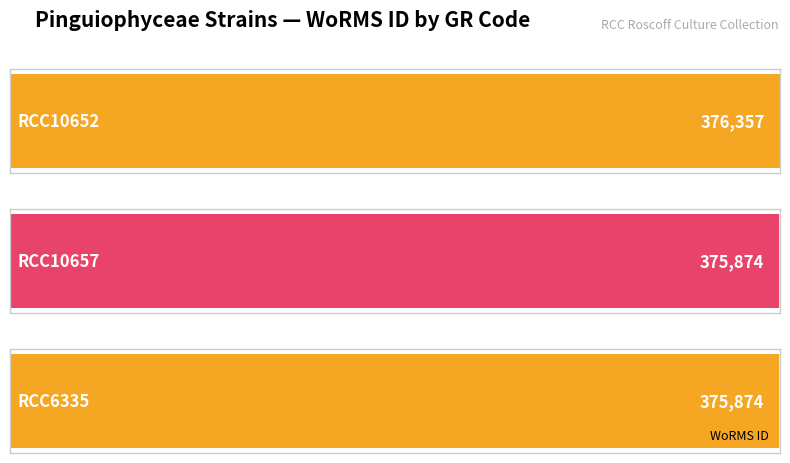

How many values are between 375874 and 376357?

3